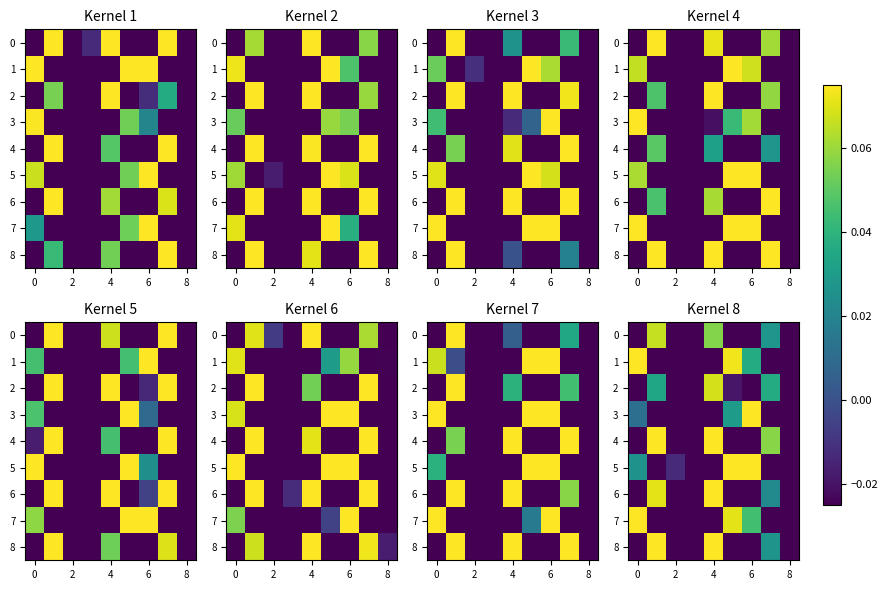

How many data points in row_6 are above 0?

3